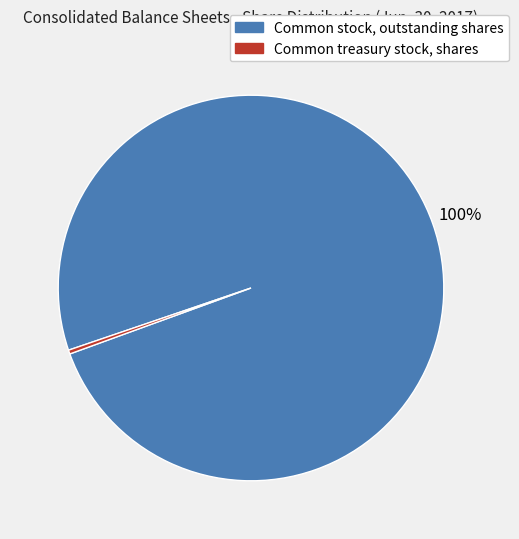

Do Common treasury stock, shares and Common stock, outstanding shares together represent more than half of the pie?

Yes